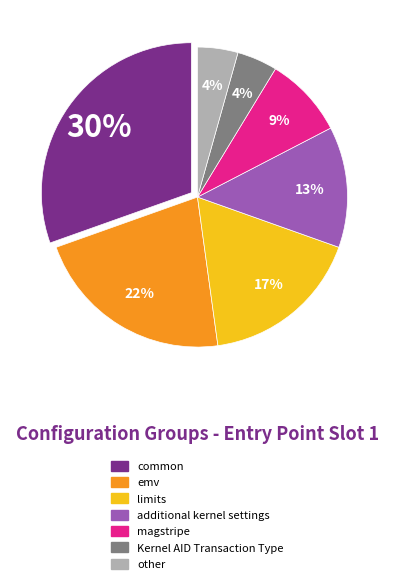

To the nearest percent, what is the difference between the largest and smallest slice percentages?

26%